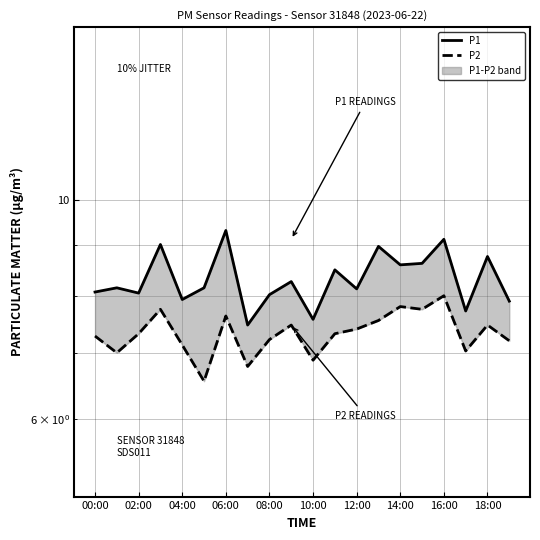

Does the chart have visible grid lines?

Yes